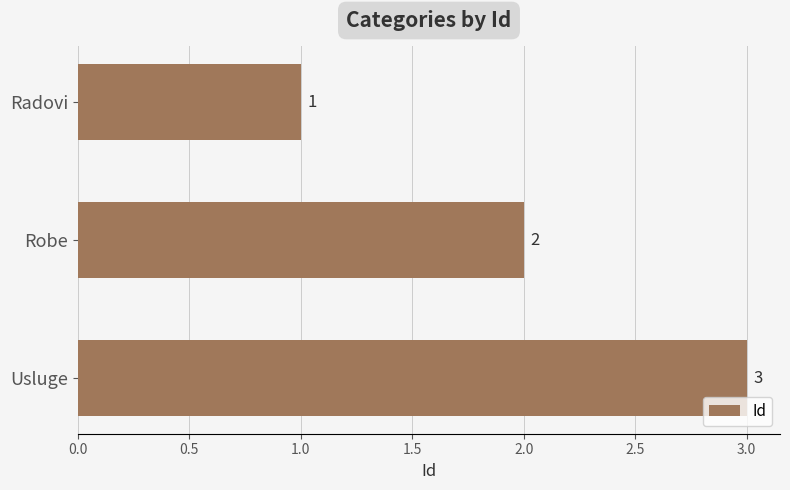

What is the average value?

2